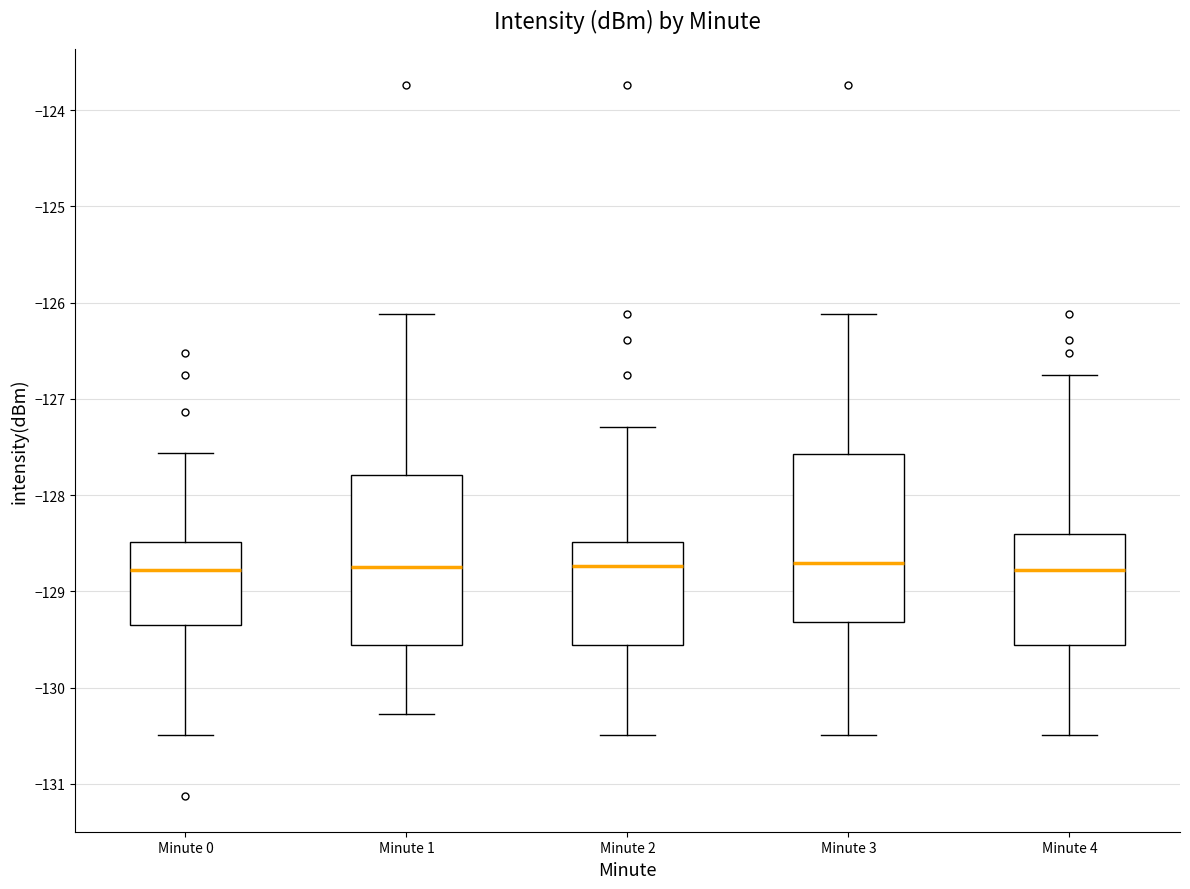

Where is the lower edge of the box for Minute 2 on the y-axis? The values are not printed on the chart, so give them approximately, as read against the axis.

-129.6